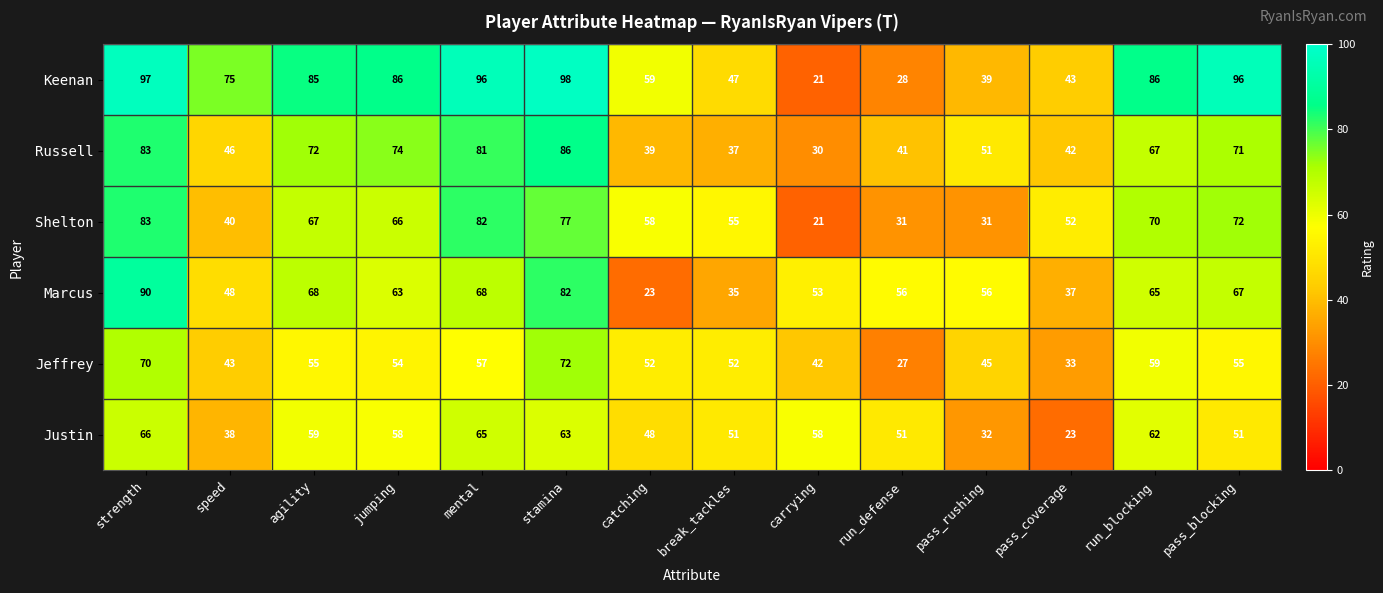

List the series in order of their peak value, highest first.

Keenan, Marcus, Russell, Shelton, Jeffrey, Justin